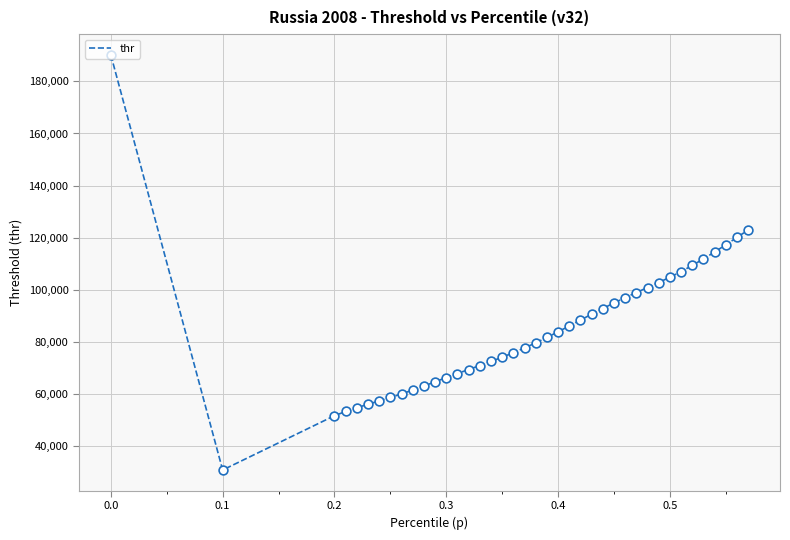

What is the minimum value shown in the chart?

30960.0